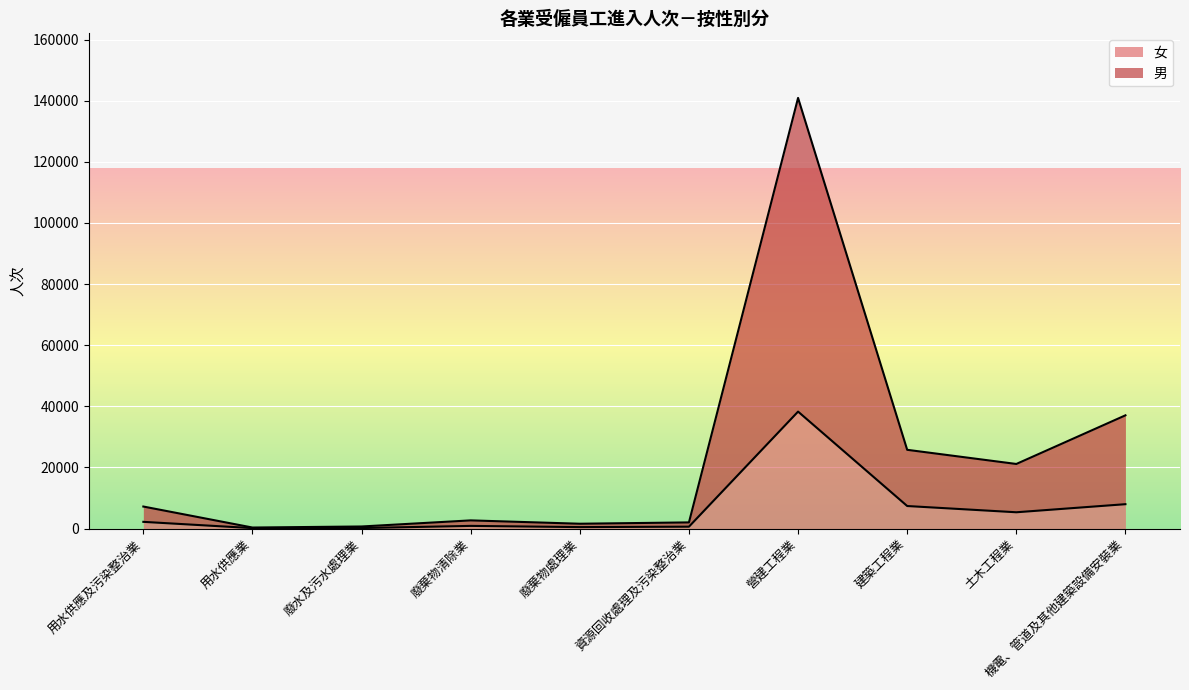

At which category does 男 reach its first local peak?

廢棄物清除業